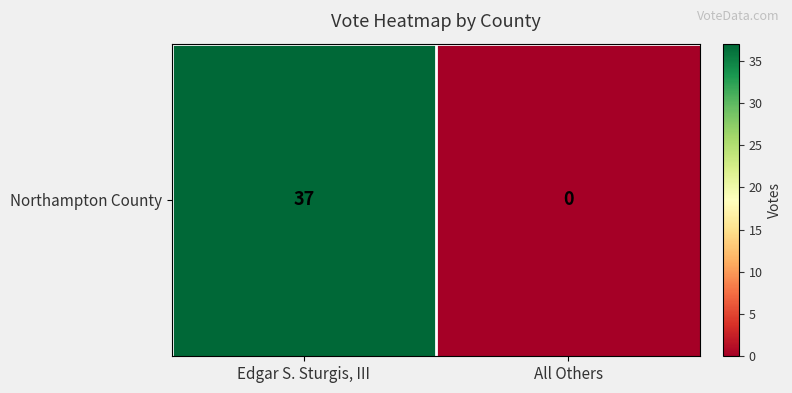

Reading left to right, what are all the values shown in this chart?

Edgar S. Sturgis, III=37	All Others=0